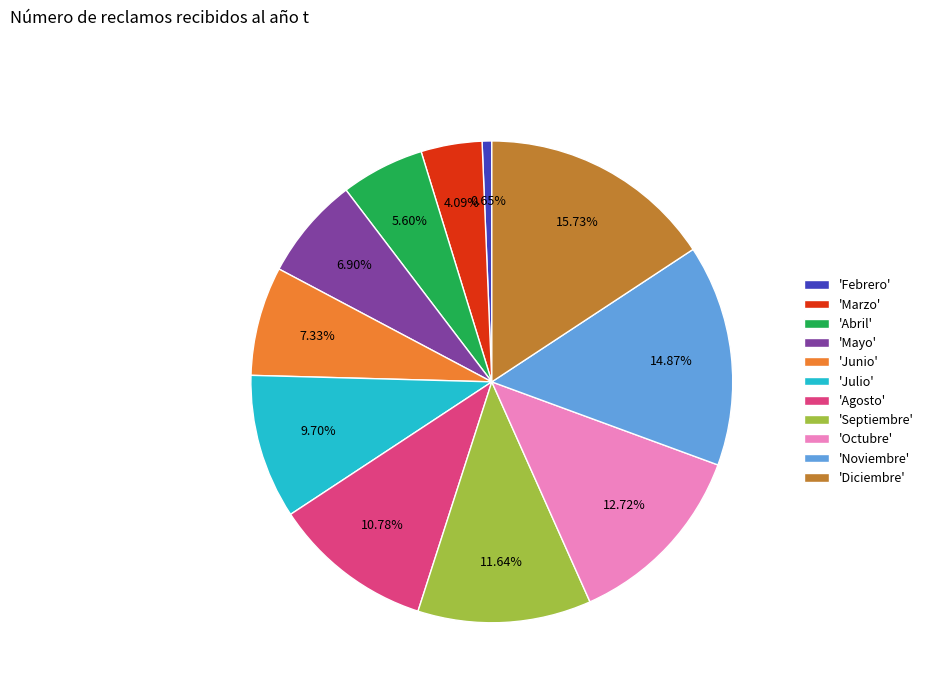

To the nearest percent, what is the difference between the largest and smallest slice percentages?

15%